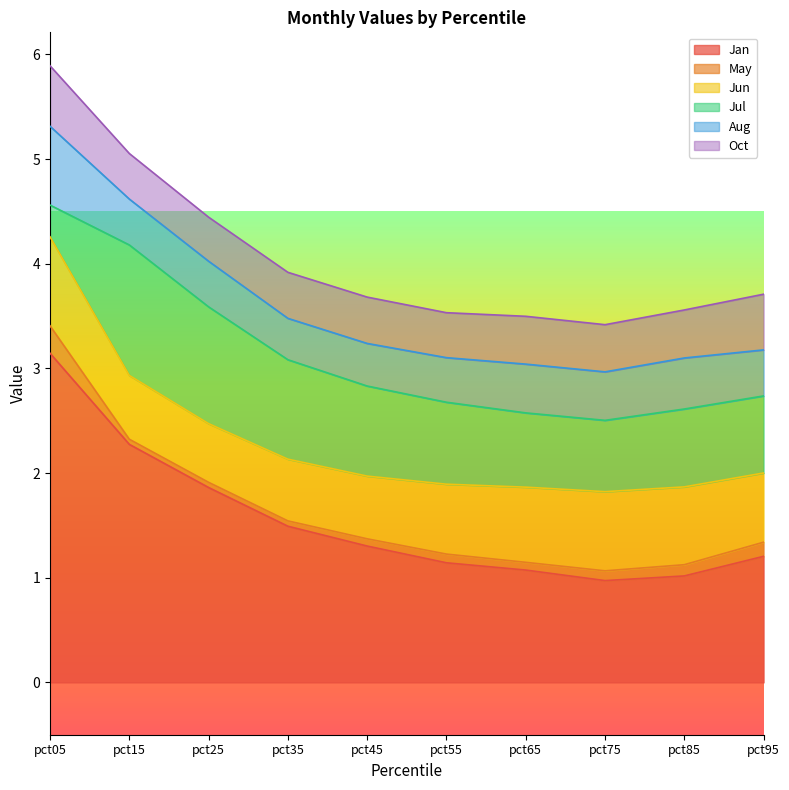

Which series has the largest total across all categories?

Jan